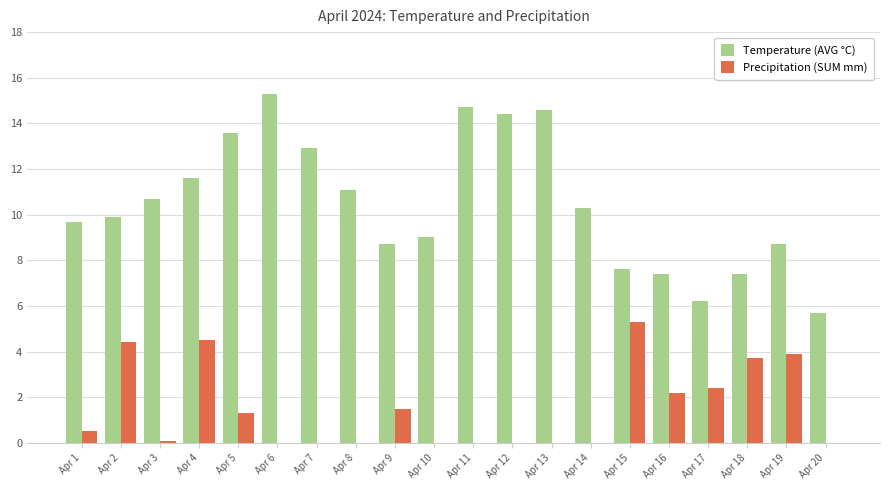

Are the bars horizontal?

No